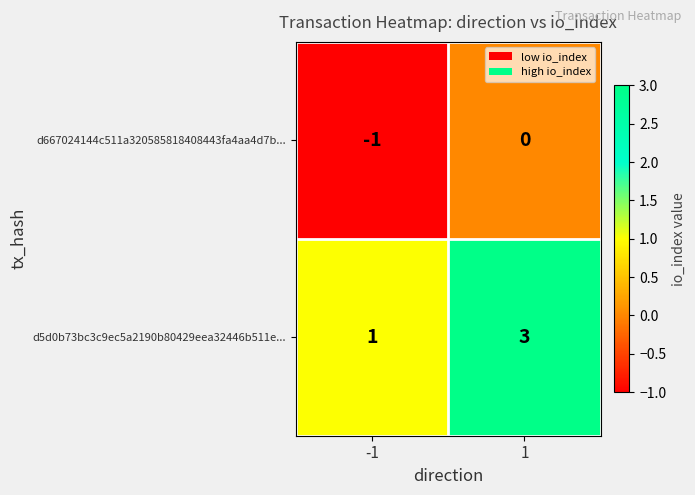

What is the greatest value displayed?

3